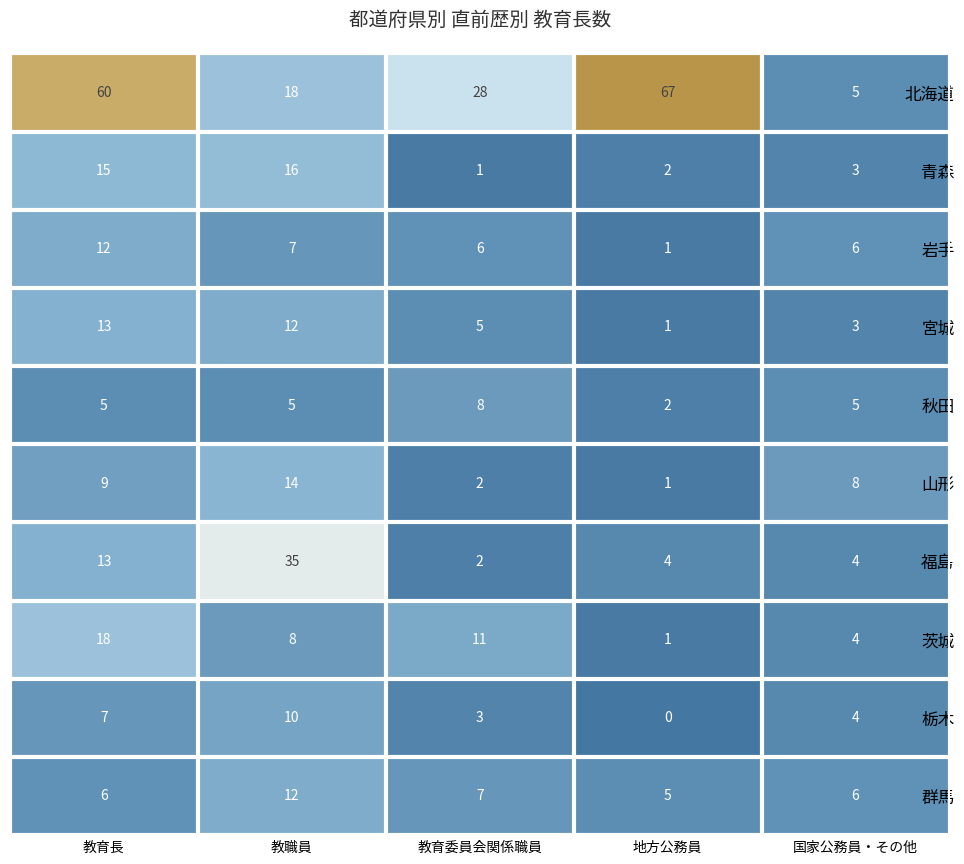

List the labels in order of 栃木 value, smallest first.

地方公務員, 教育委員会関係職員, 国家公務員・その他, 教育長, 教職員